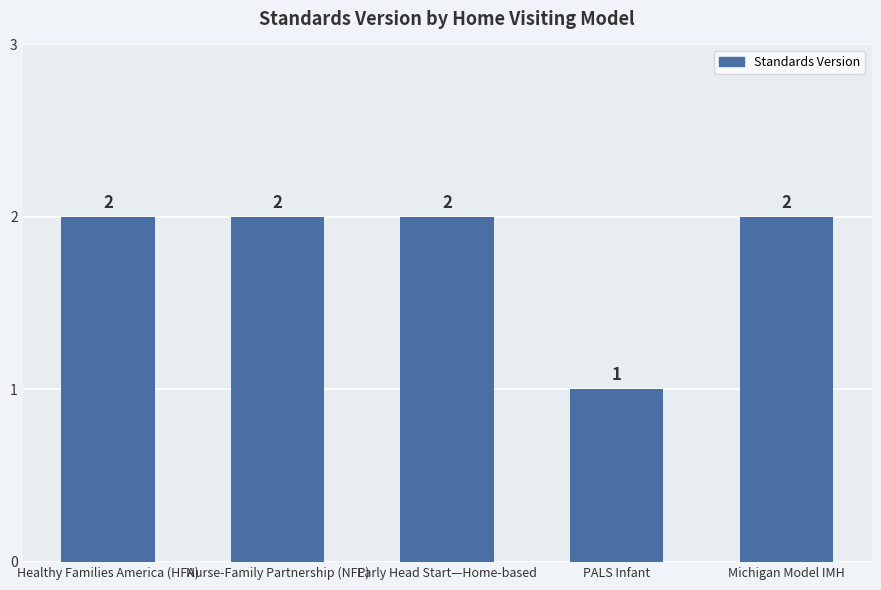

The chart shows a value of 3 at Early Head Start—Home-based. True or false?

False